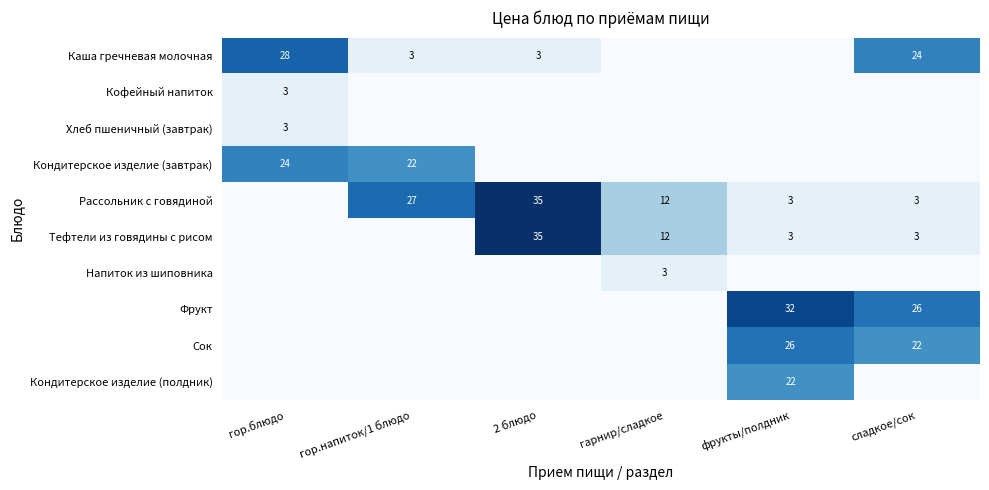

What is the difference between the Рассольник с говядиной values at гарнир/сладкое and 2 блюдо?

23